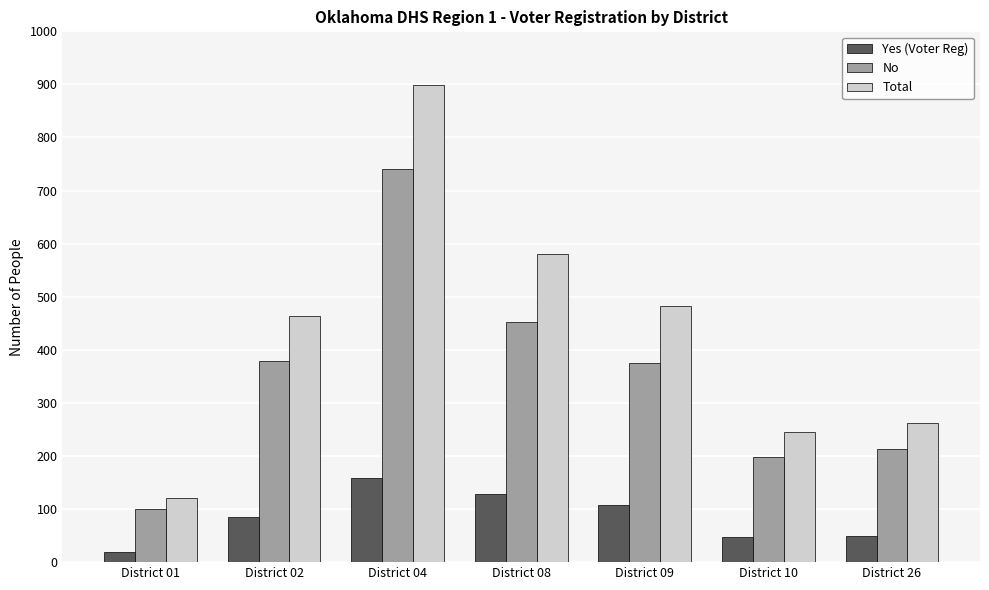

What is the sum of all No values?

2458